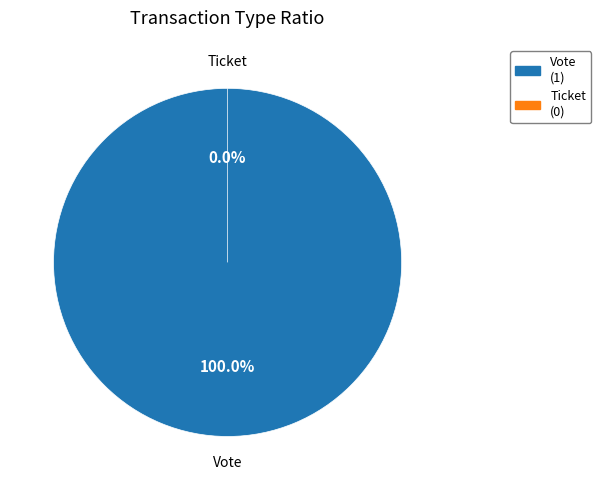

What is the change in value from Vote (io_index=1) to Ticket (io_index=0)?

-1